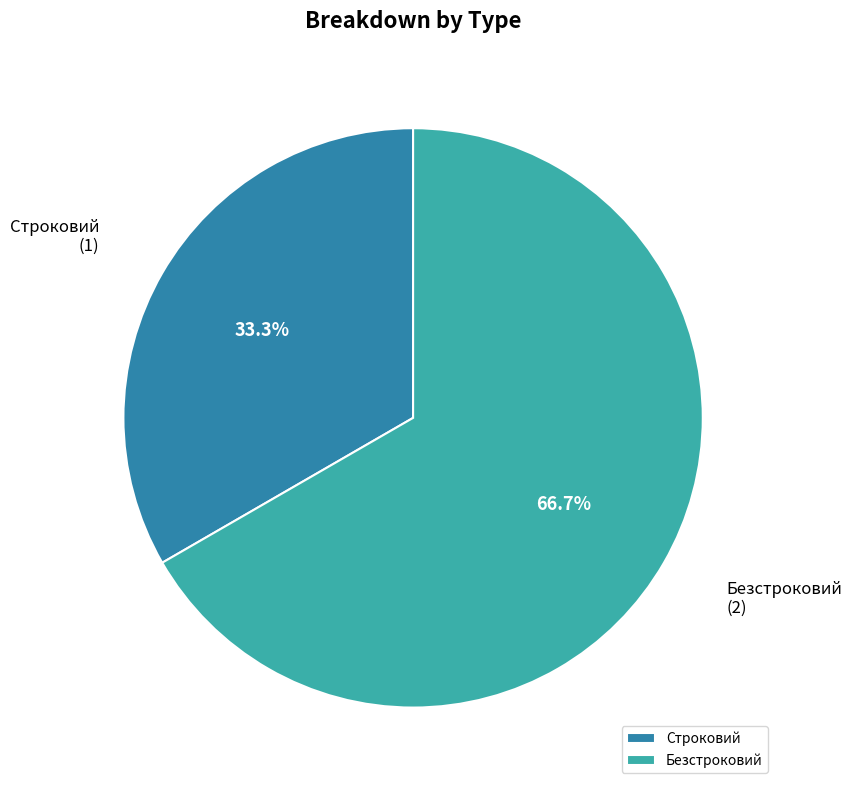

What is the smallest slice in the pie chart?

Строковий